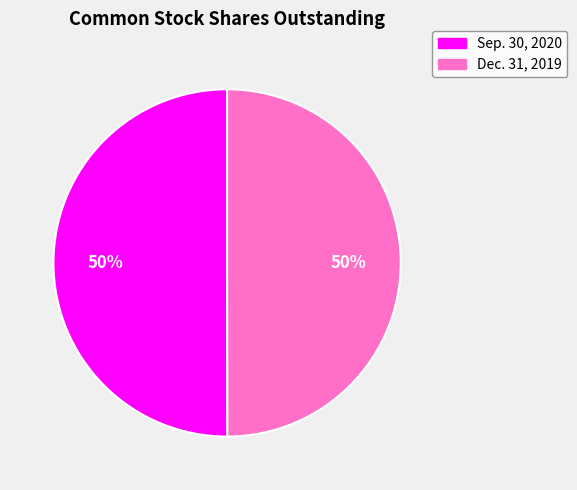

Is it true that Dec. 31, 2019 is 50% of the pie?

True